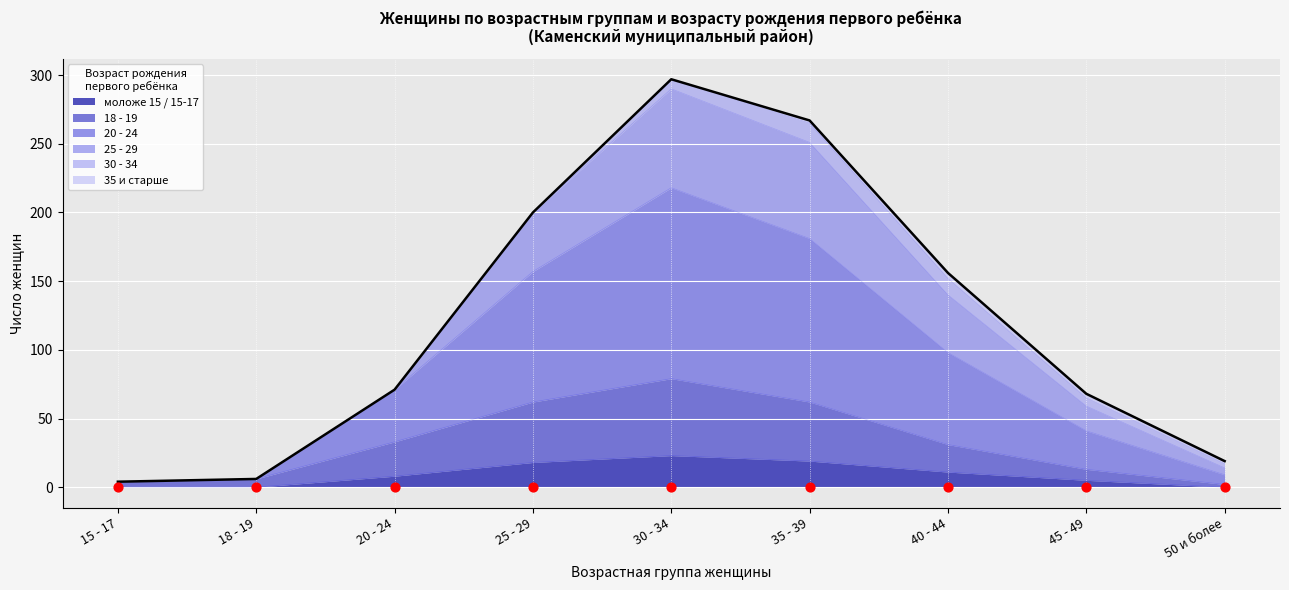

The моложе 15 / 15-17 series shows 5 at 45 - 49. True or false?

True